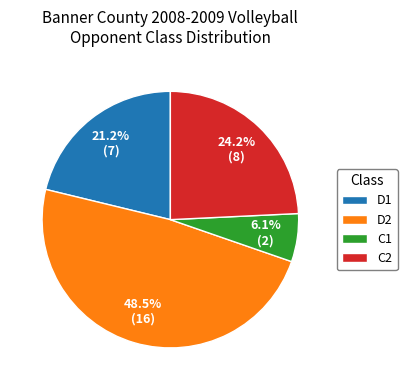

Is there a majority slice in this chart?

No